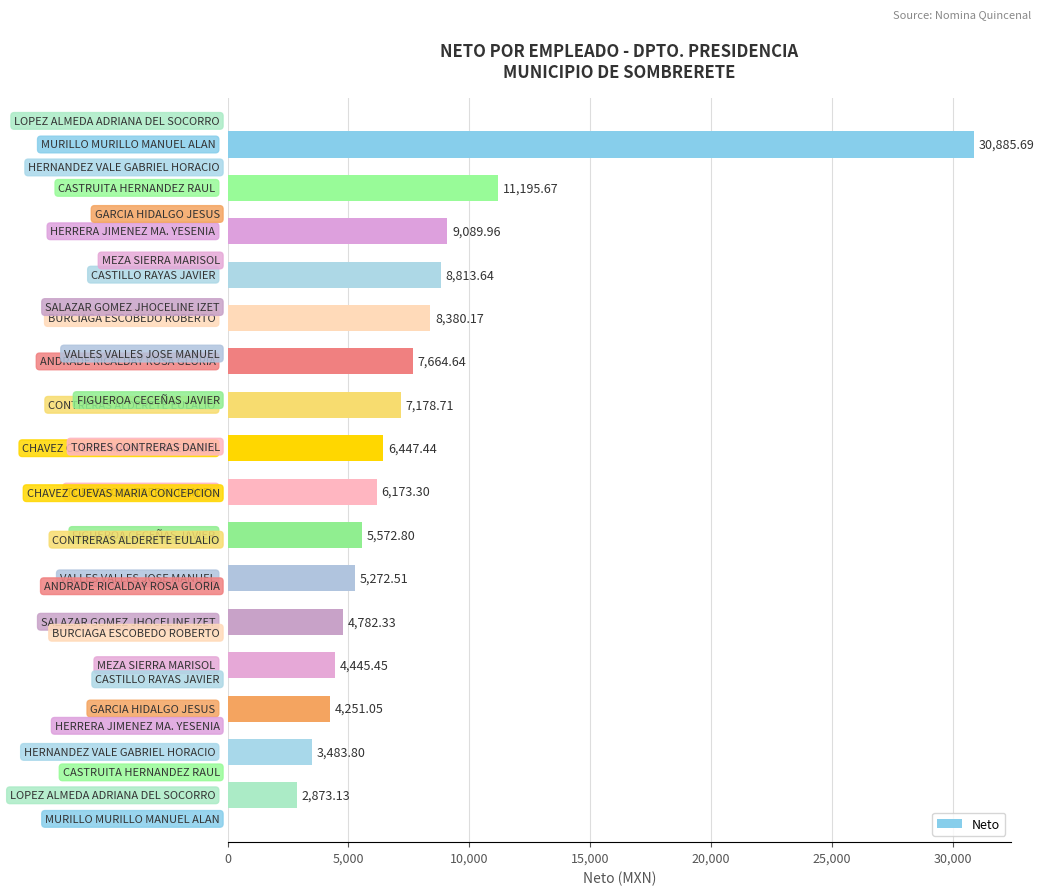

What is the sum of all values?

126510.3